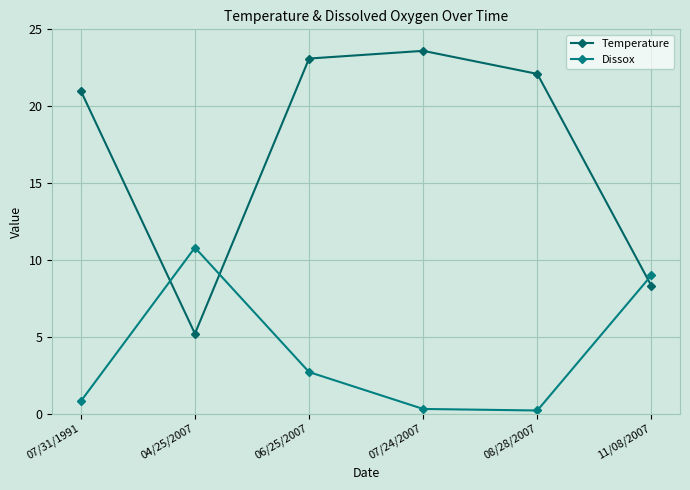

Does the chart have visible grid lines?

Yes